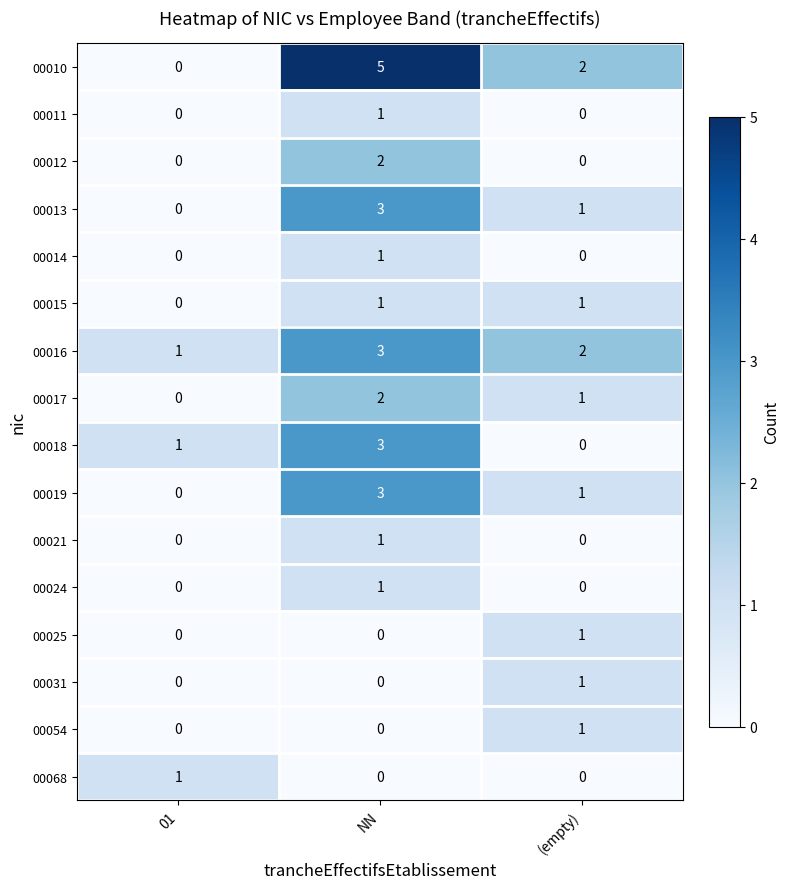

Where does the 00017 series first go above 1?

NN